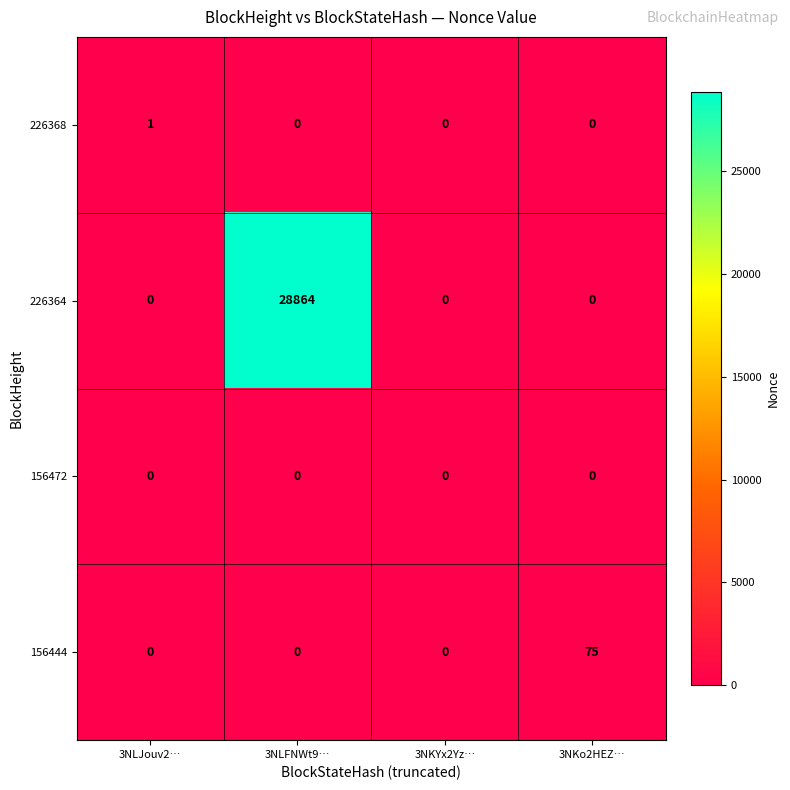

Reading right to left, transcribe all the data shown in this chart.

226368: 3NKo2HEZ…=0	3NKYx2Yz…=0	3NLFNWt9…=0	3NLJouv2…=1
226364: 3NKo2HEZ…=0	3NKYx2Yz…=0	3NLFNWt9…=28864	3NLJouv2…=0
156472: 3NKo2HEZ…=0	3NKYx2Yz…=0	3NLFNWt9…=0	3NLJouv2…=0
156444: 3NKo2HEZ…=75	3NKYx2Yz…=0	3NLFNWt9…=0	3NLJouv2…=0